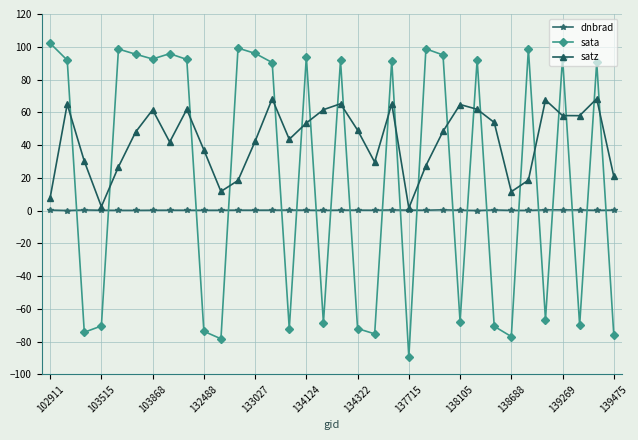

What is the value of the satz point at the 21st from the left?

65.2